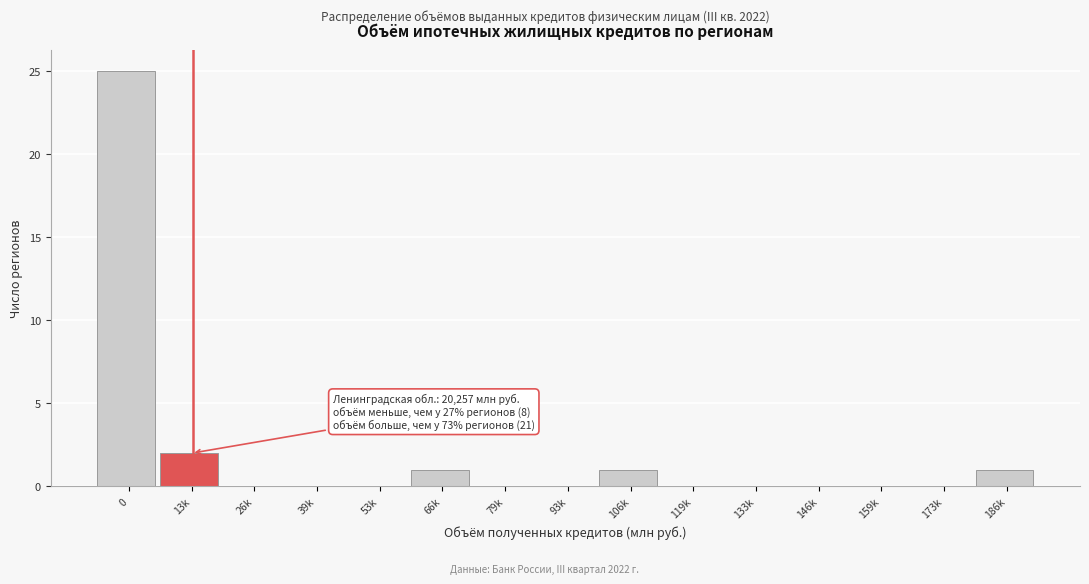

Reading left to right, list all the values displayed in this chart.

0=25	13k=2	26k=0	39k=0	53k=0	66k=1	79k=0	93k=0	106k=1	119k=0	133k=0	146k=0	159k=0	173k=0	186k=1